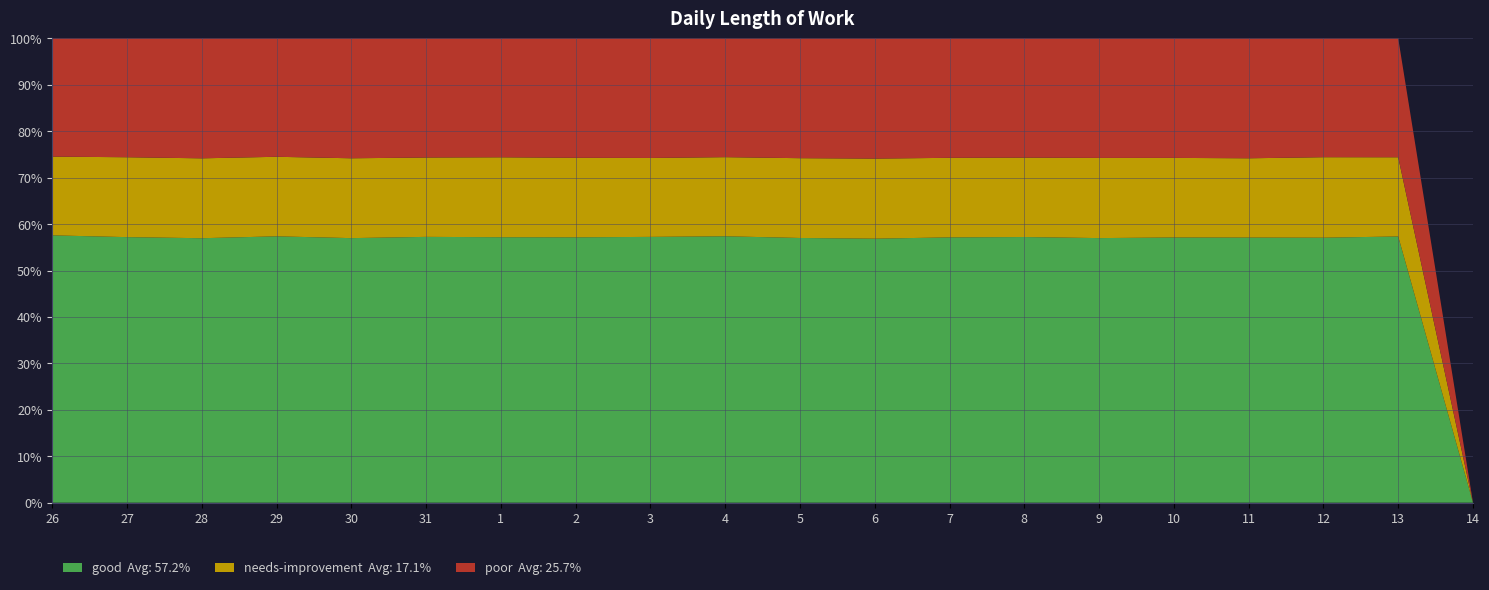

What is the total value across all series at 9?

100.0